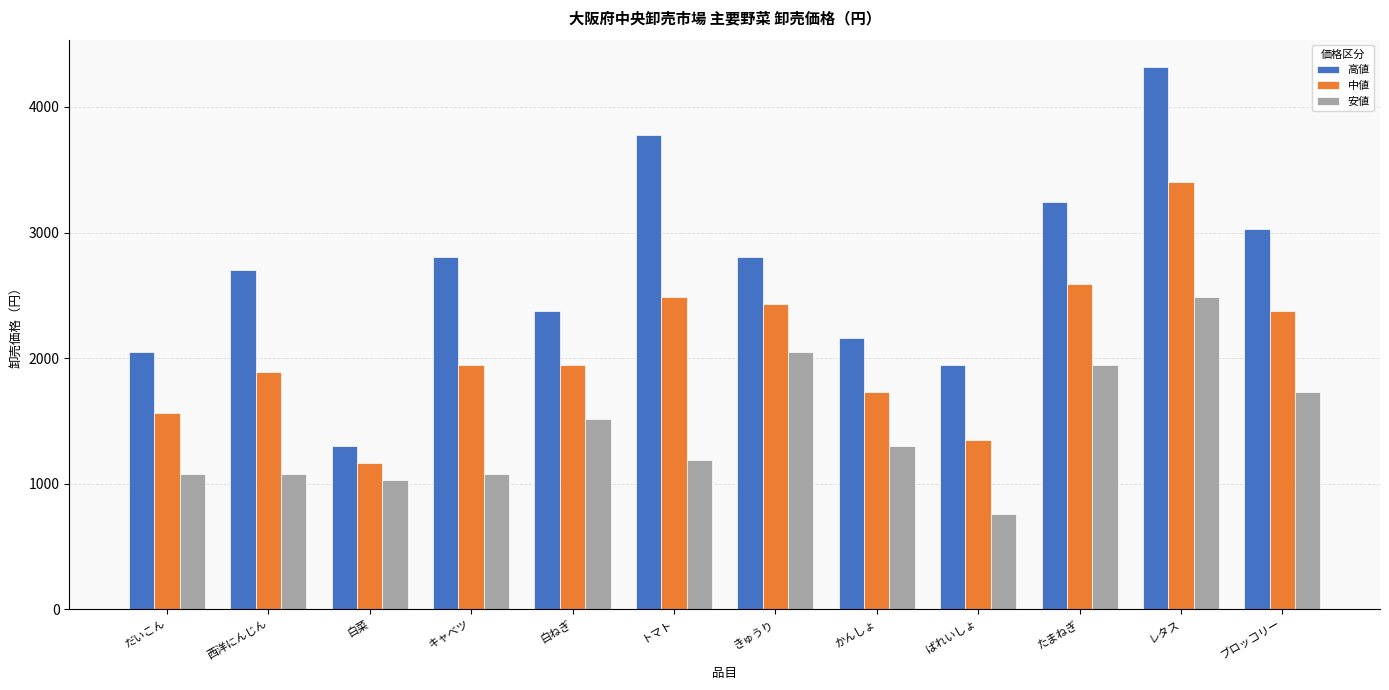

Which series has the largest range (max minus min)?

高値